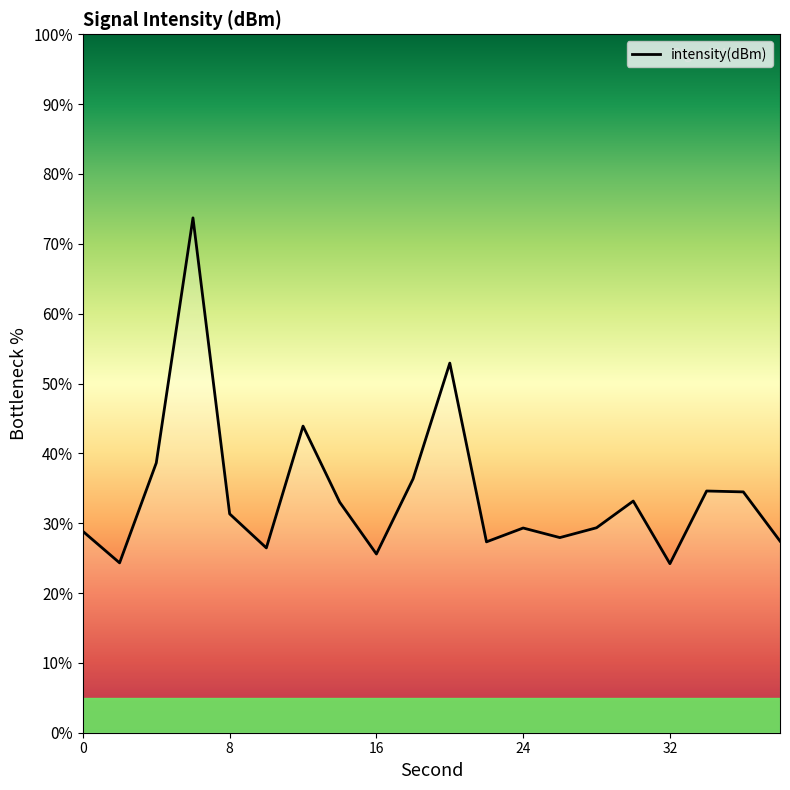

What is the difference between the maximum and minimum values?

49.5